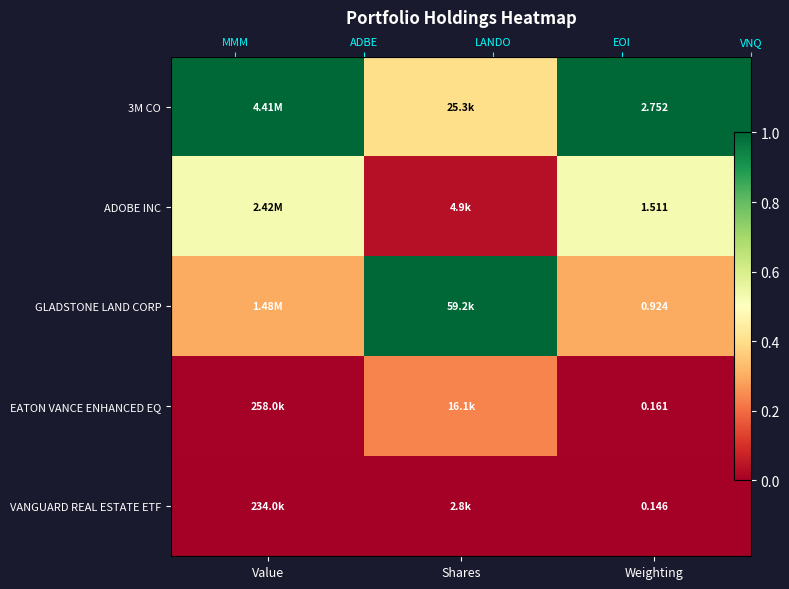

What is the maximum value shown in the chart?

1.0